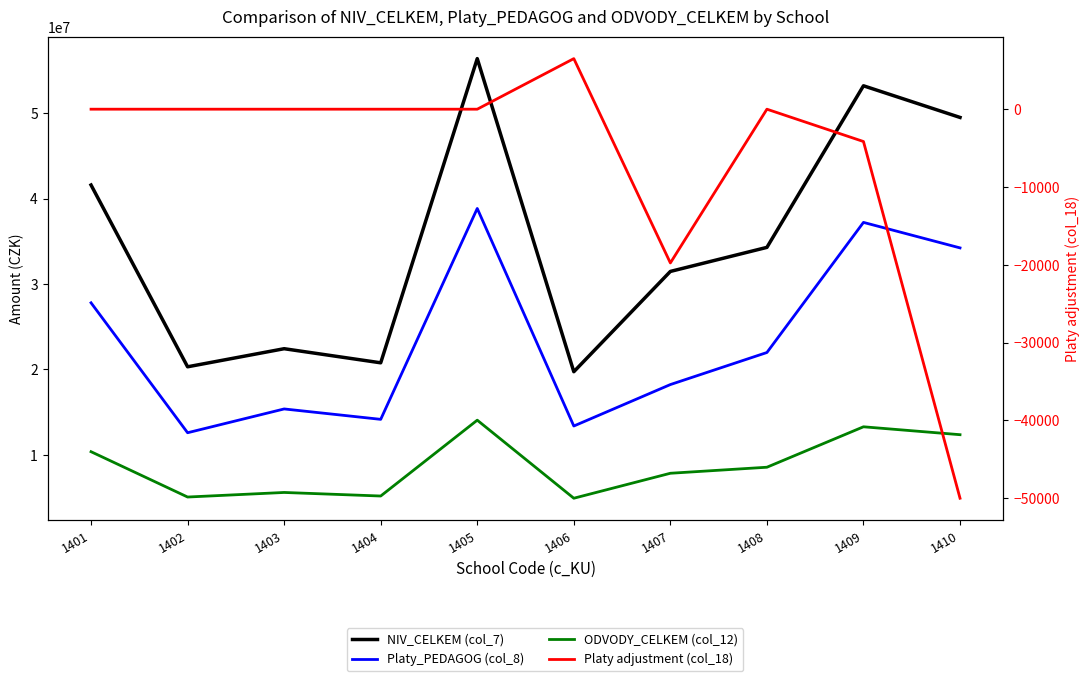

Reading left to right, what are all the values shown in this chart?

NIV_CELKEM (col_7): 1401=41598813	1402=20312671	1403=22430082	1404=20778962	1405=56399145	1406=19734611	1407=31478671	1408=34296695	1409=53217899	1410=49511881
Platy_PEDAGOG (col_8): 1401=27805279	1402=12590598	1403=15376521	1404=14158369	1405=38852515	1406=13377244	1407=18231221	1408=21985257	1409=37221096	1410=34235104
ODVODY_CELKEM (col_12): 1401=10370108	1402=5062209	1403=5596771	1404=5179966	1405=14061668	1406=4921015	1407=7845187	1408=8551269	1409=13286873	1410=12361294
Platy adjustment (col_18): 1401=0	1402=0	1403=0	1404=0	1405=0	1406=6500	1407=-19760	1408=0	1409=-4155	1410=-50000